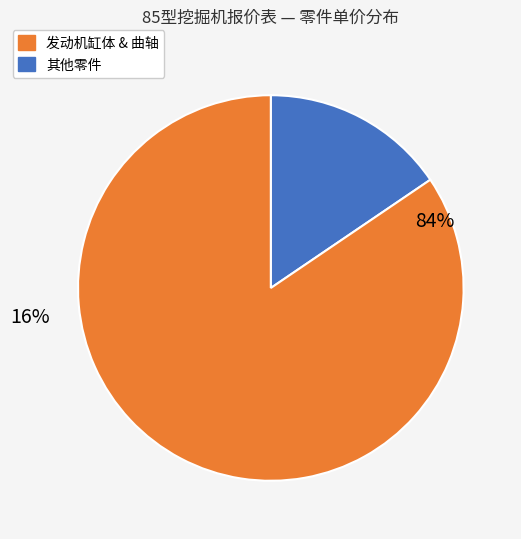

Which slice is the largest?

发动机缸体